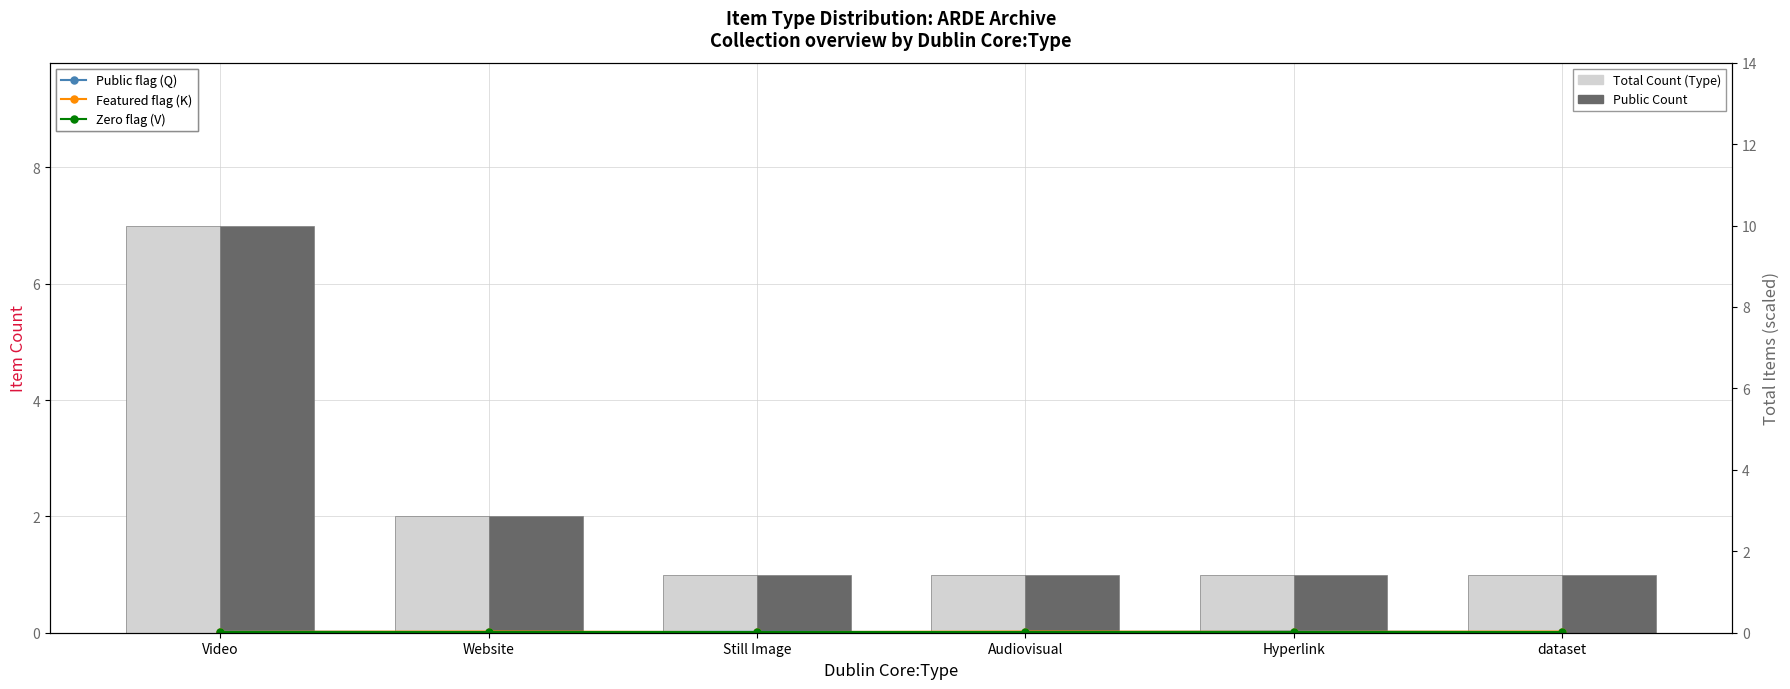

What value does the Public Count series have at Video?

7.0